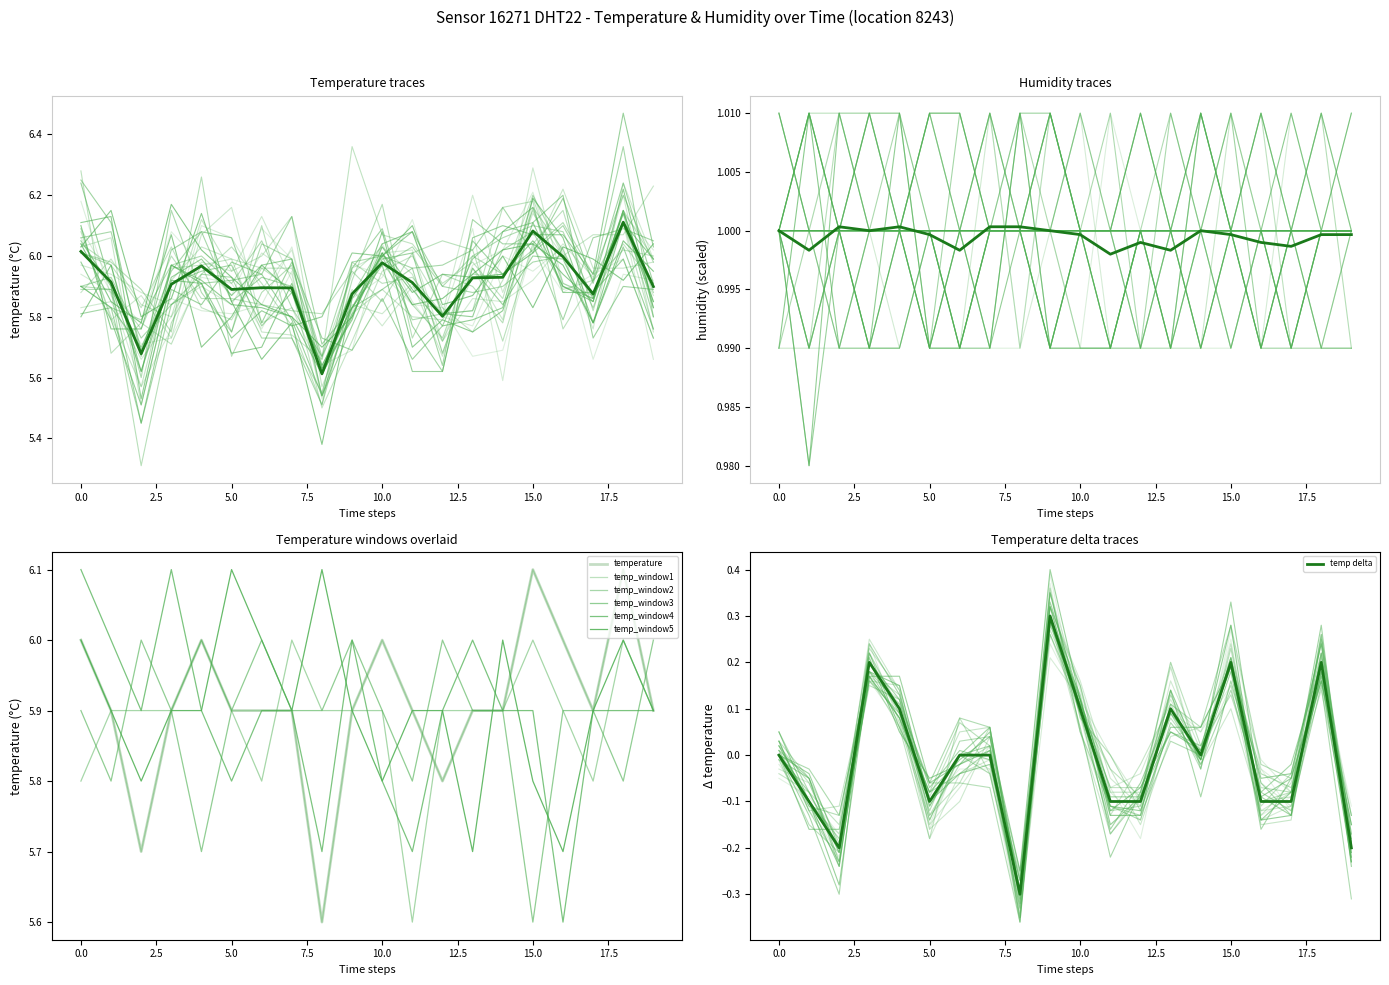

The value of temp delta at 15.0 is 0.2. True or false?

True